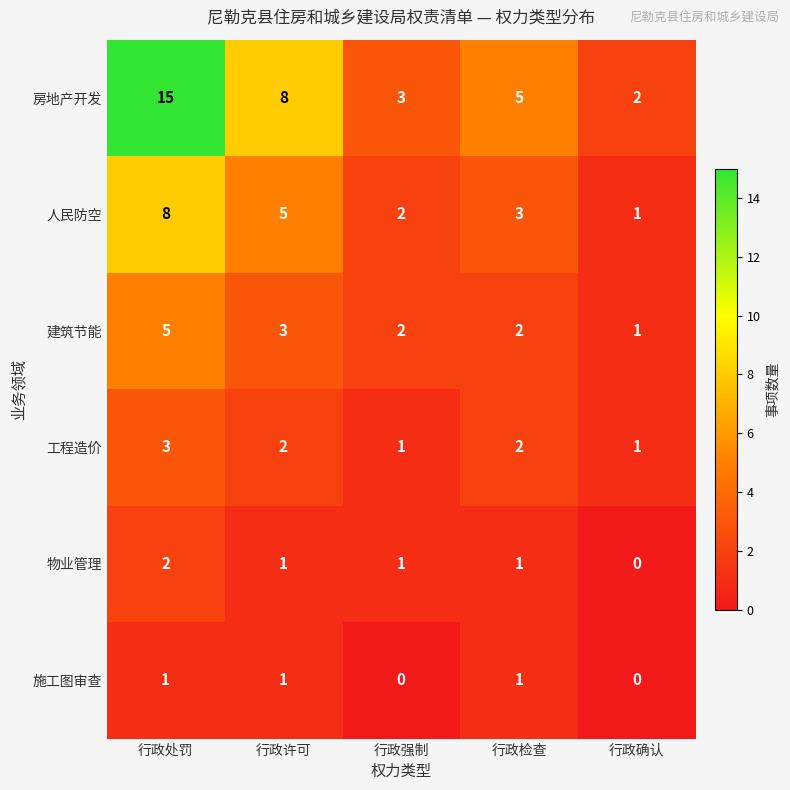

Between 行政处罚 and 行政强制, which series saw the biggest shift?

房地产开发